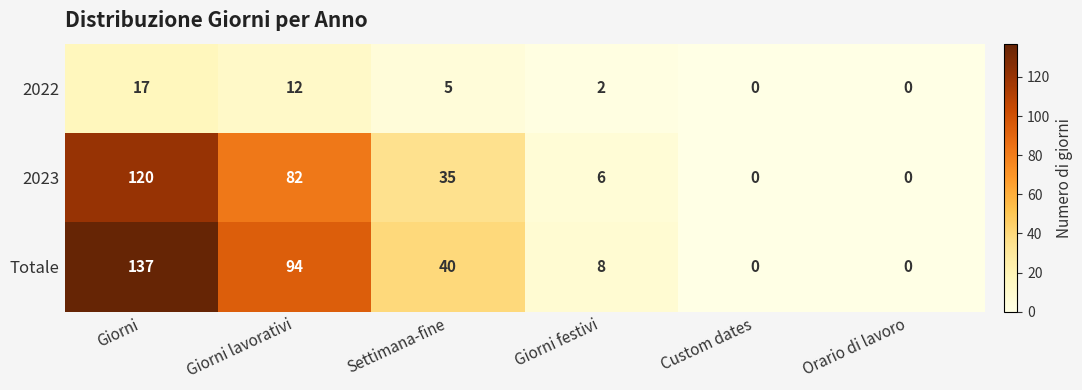

Rank the series by their maximum value, from lowest to highest.

2022, 2023, Totale